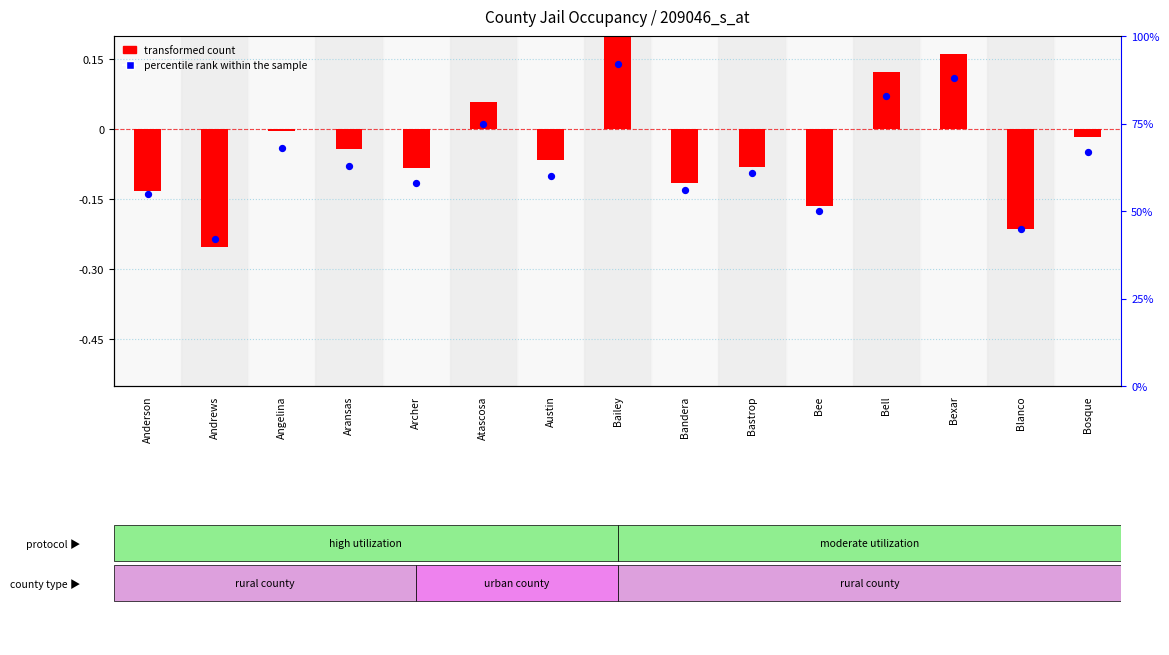

Which series has the widest spread of Y values?

percentile rank within the sample